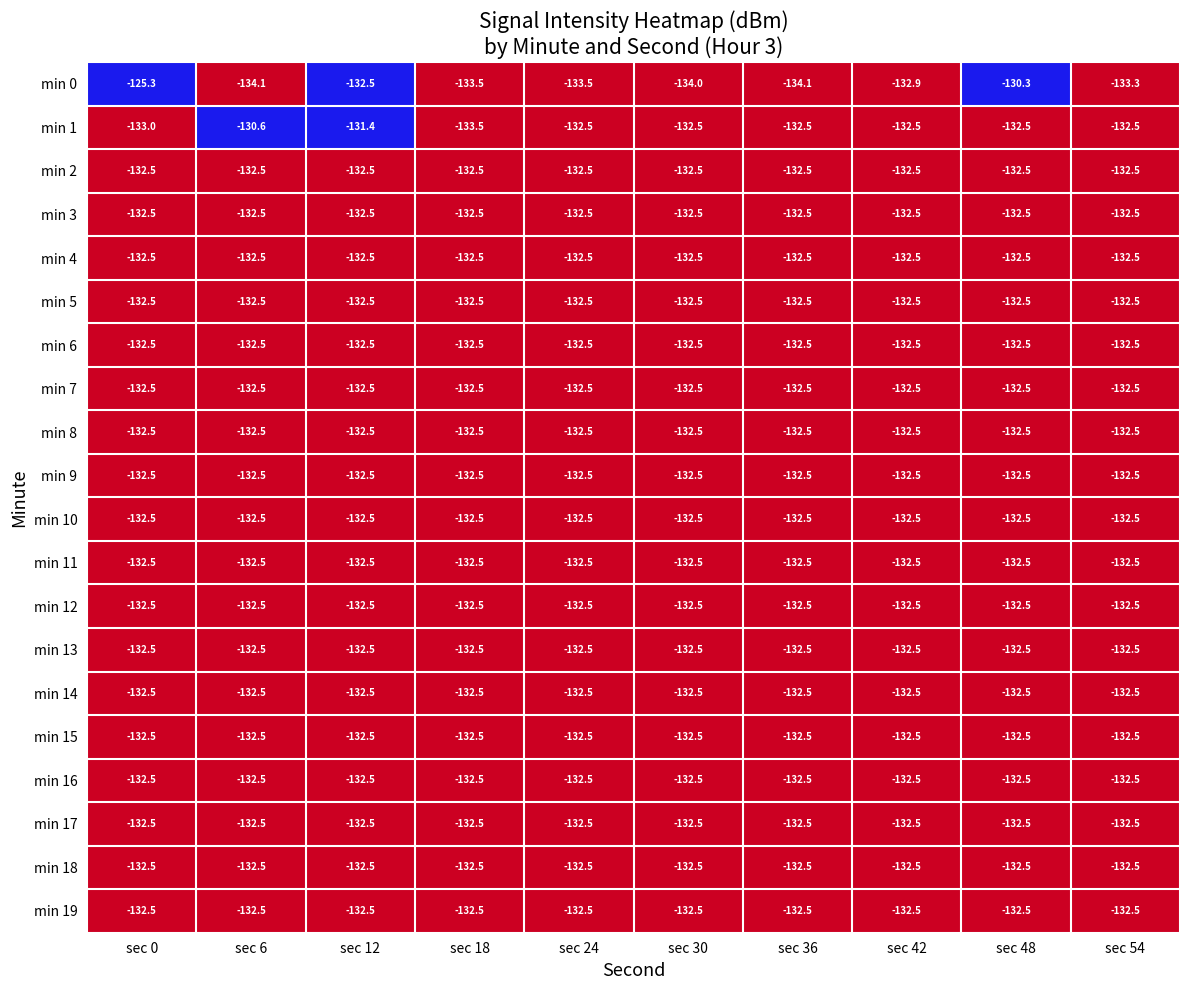

Is it true that min 19 equals -132.5 at sec 24?

True